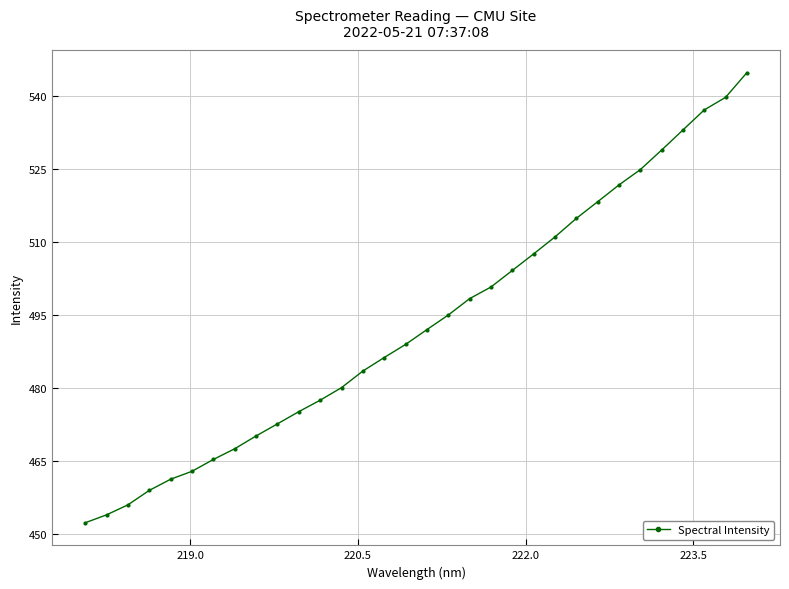

What is the minimum value shown in the chart?

452.2